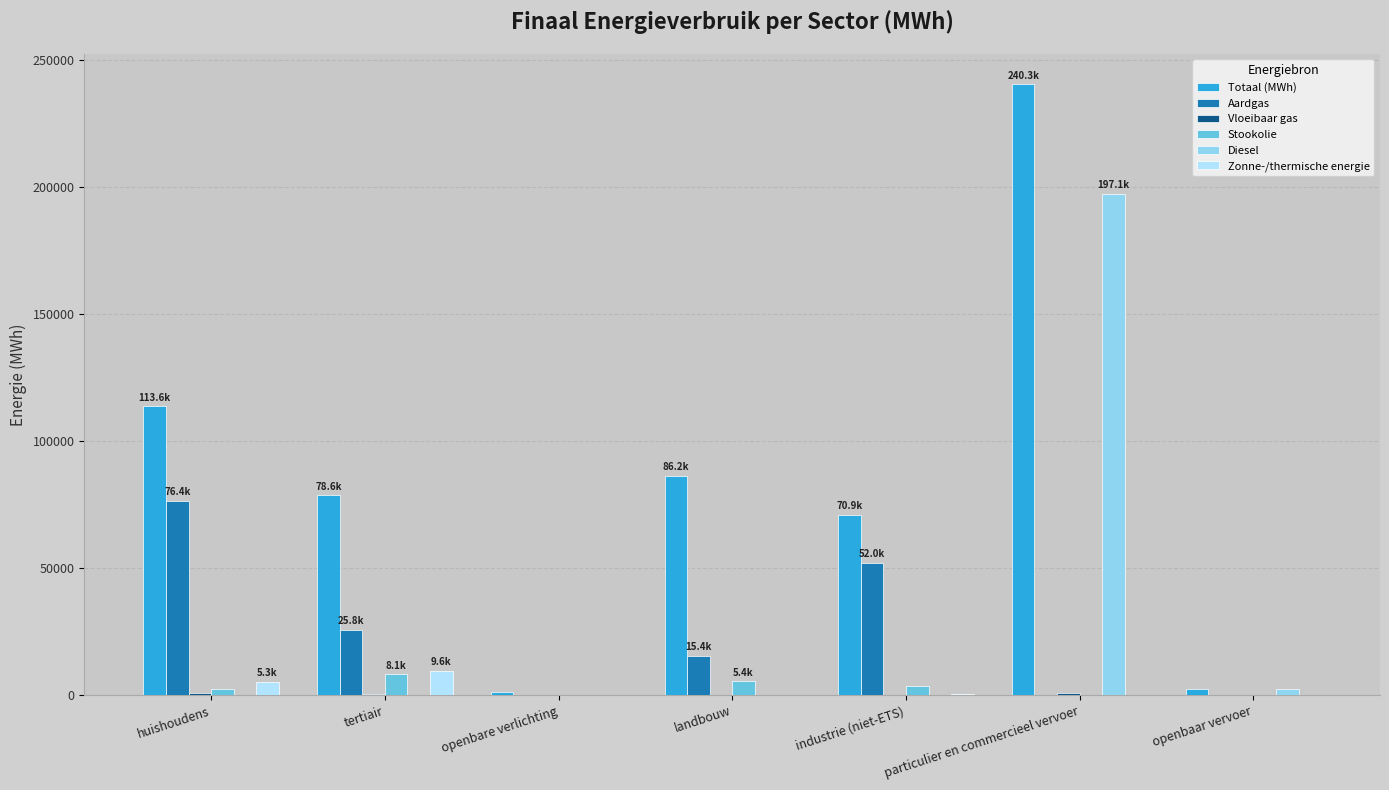

True or false: Aardgas has a value of 25753.7 at tertiair.

True